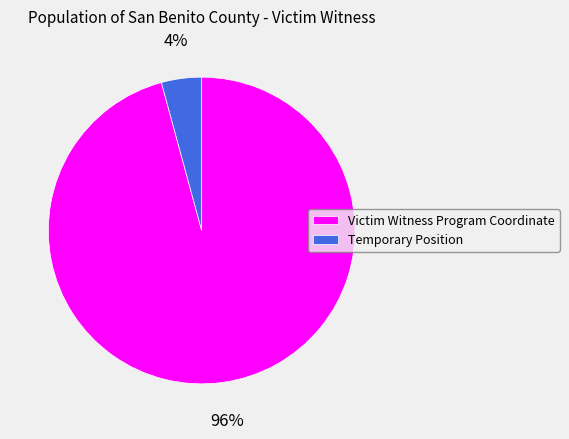

True or false: Temporary Position accounts for 4% of the total.

True